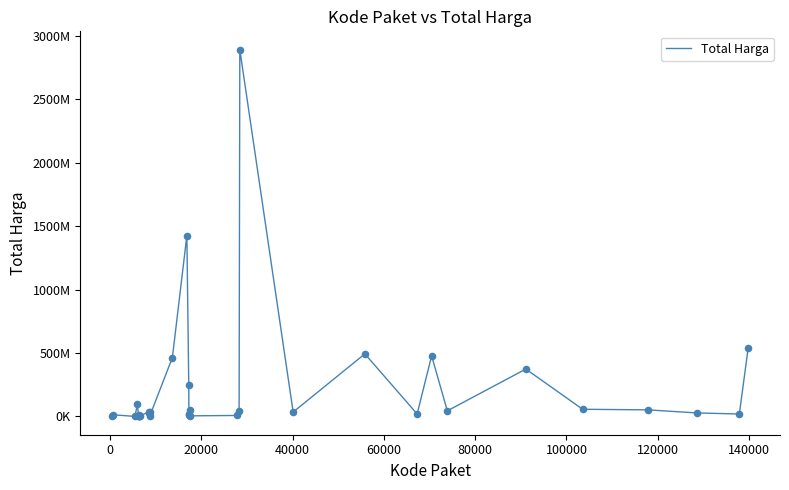

Does the chart have visible grid lines?

No